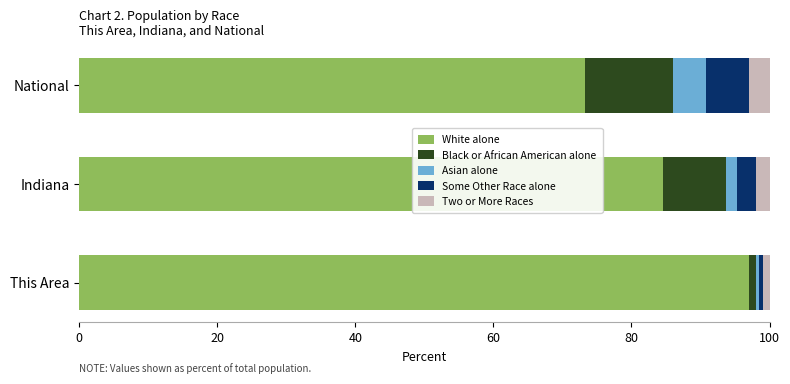

What is the maximum value for White alone?

97.0